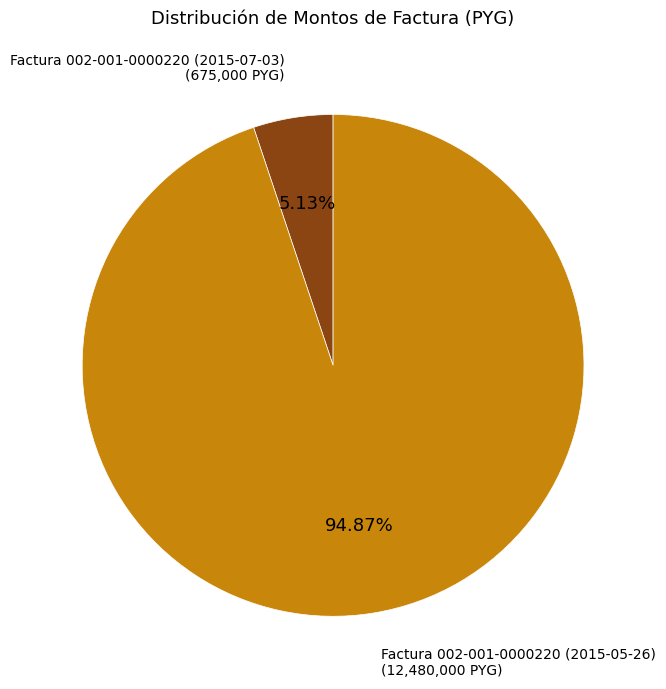

To the nearest percent, what portion does Factura 002-001-0000220 (2015-07-03) represent?

5%